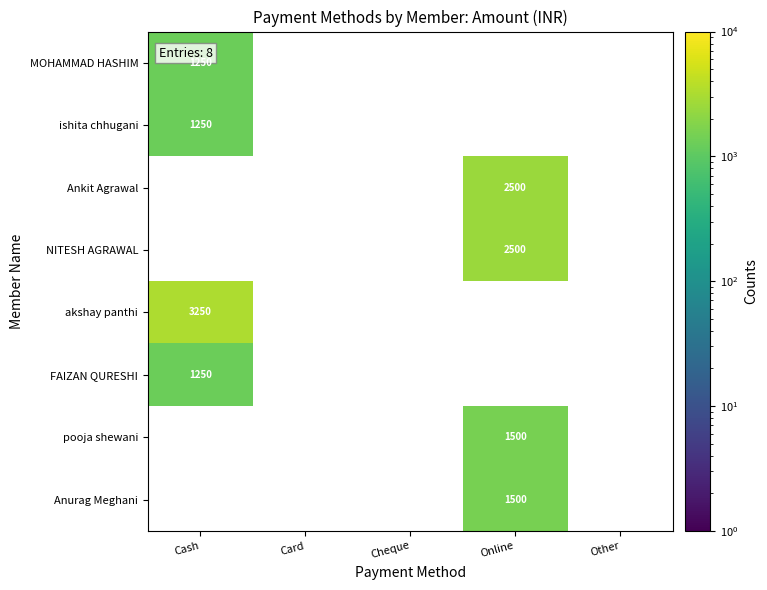

What is the difference between the maximum and minimum values in the Anurag Meghani series?

1500